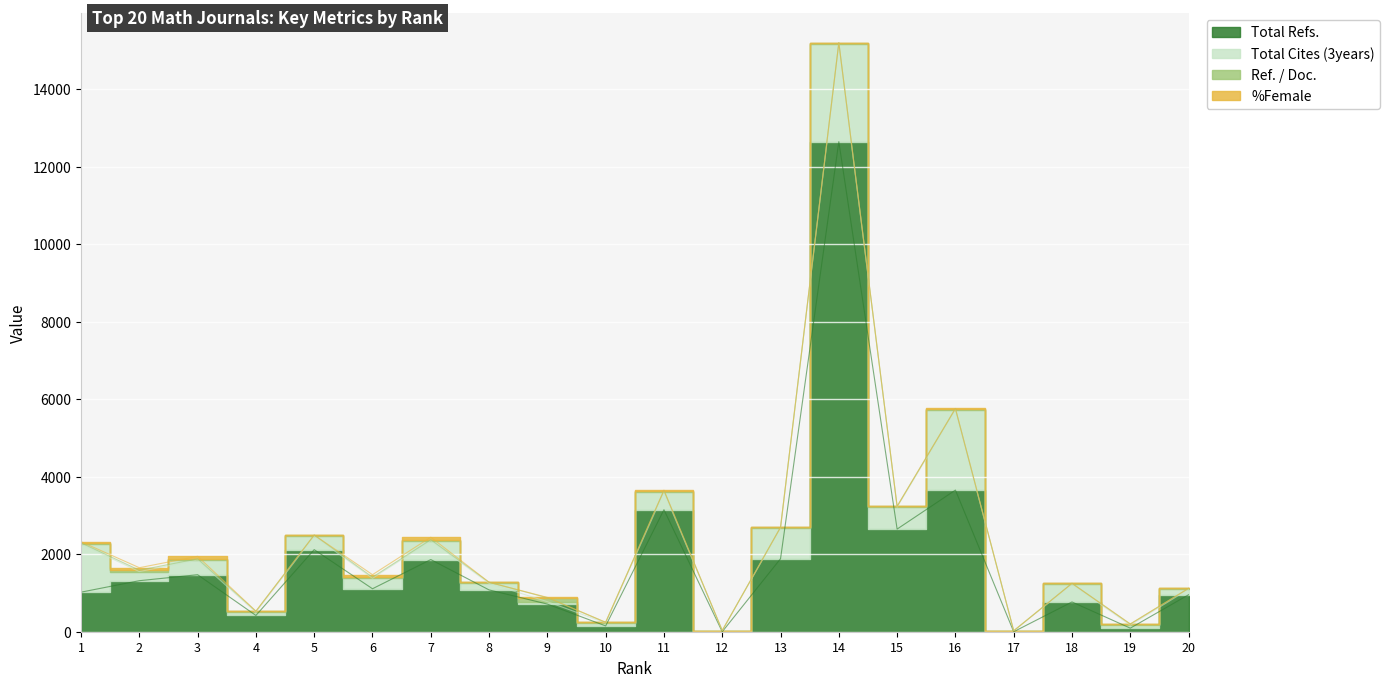

Which series has the largest total across all categories?

Total Refs.